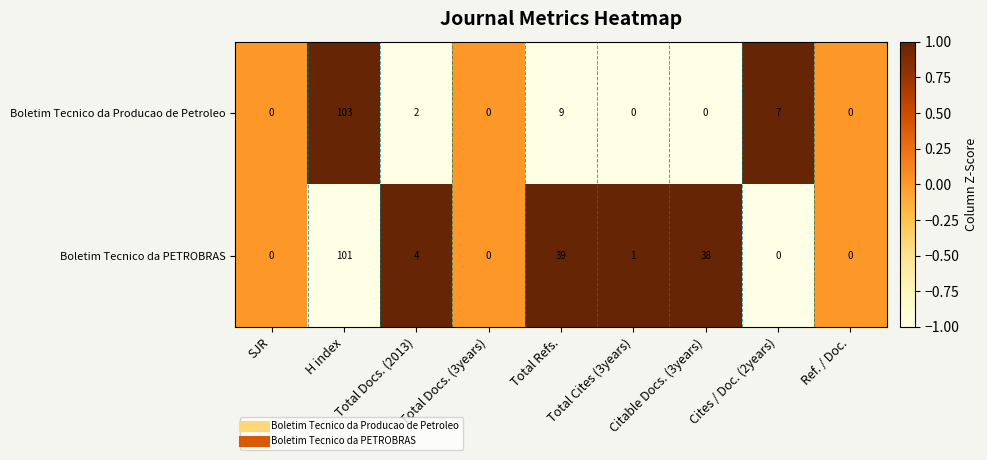

What is the difference between the maximum and second lowest values in the Boletim Tecnico da PETROBRAS series?

101